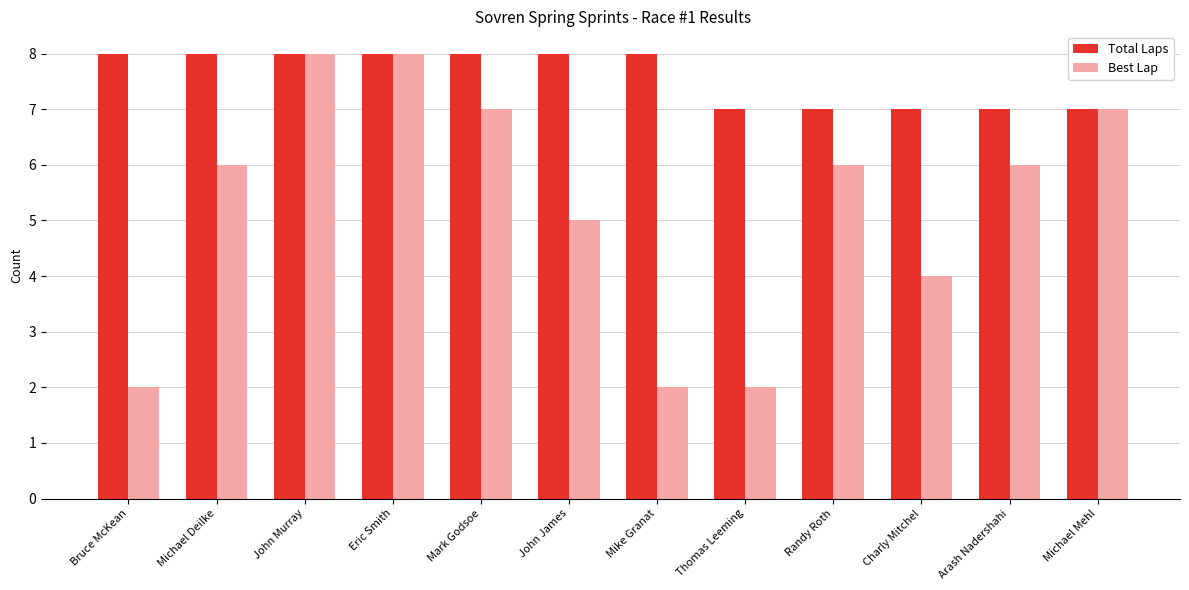

What is the greatest value displayed?

8